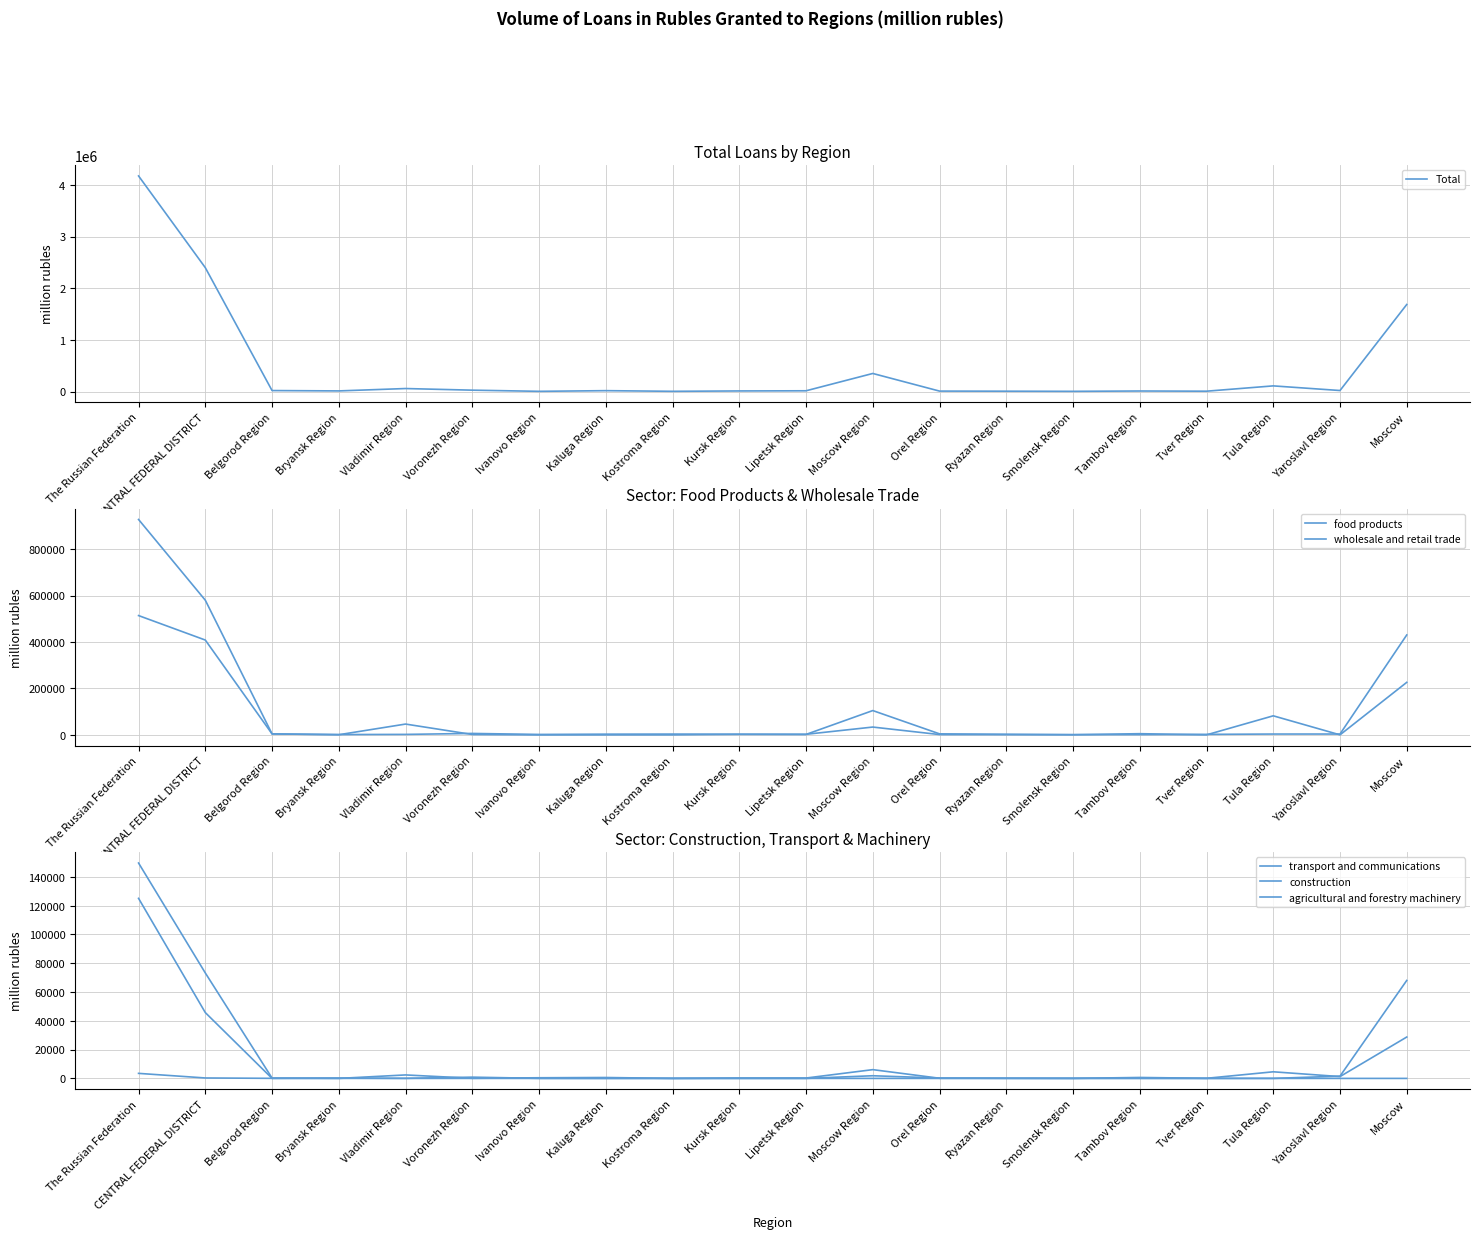

What is the label of the 7th point from the left?

Ivanovo Region